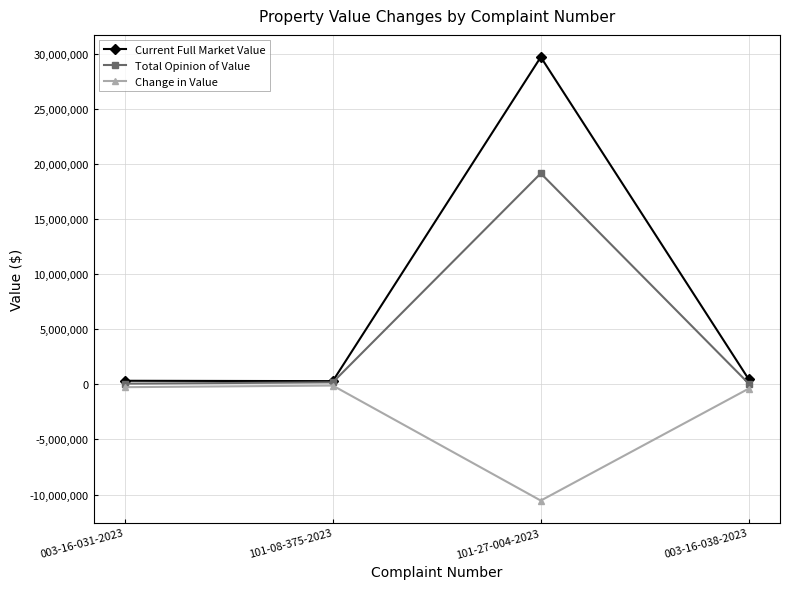

What is the label of the 2nd point from the right?

101-27-004-2023